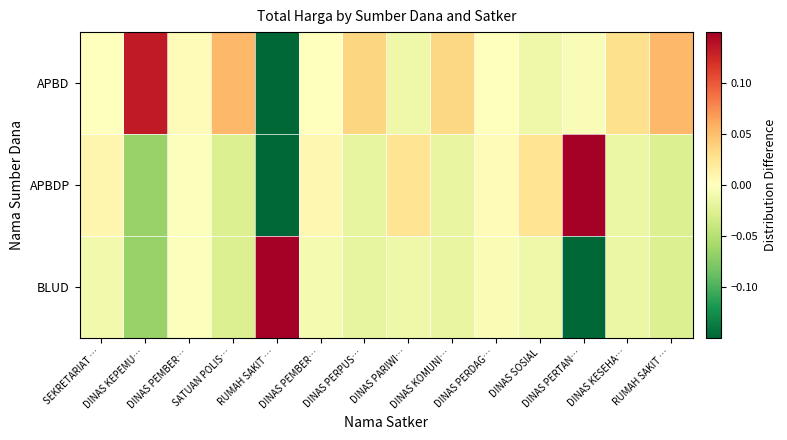

At how many categories does at least one series exceed 0?

14